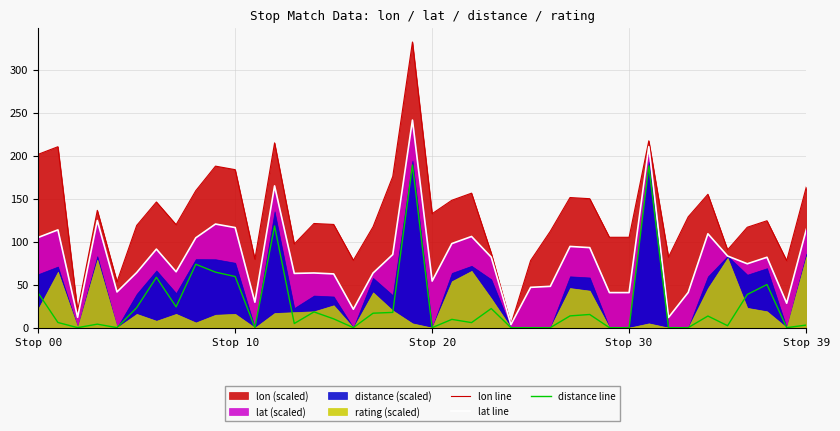

The value of lon line at Stop 00 is 201.5. True or false?

True